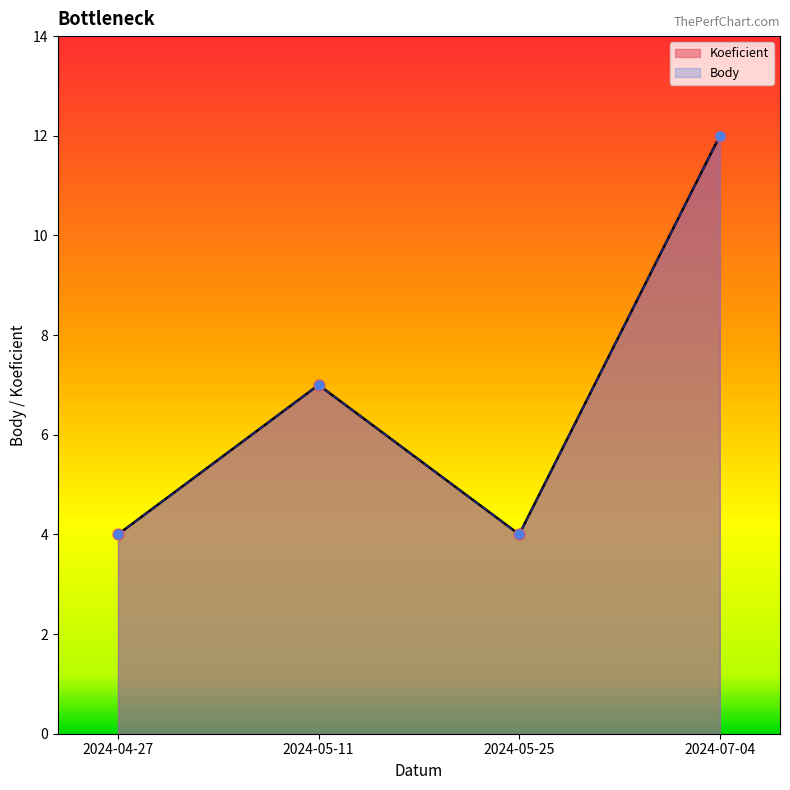

Which series reaches the minimum Y coordinate?

Koeficient